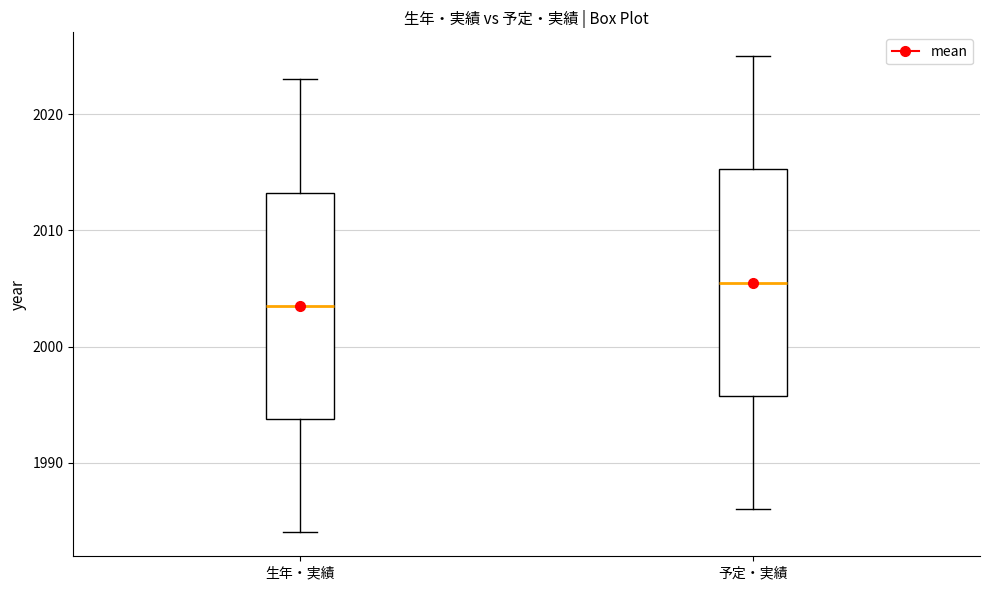

Where is the lower edge of the box for 生年・実績 on the y-axis? The values are not printed on the chart, so give them approximately, as read against the axis.

1994